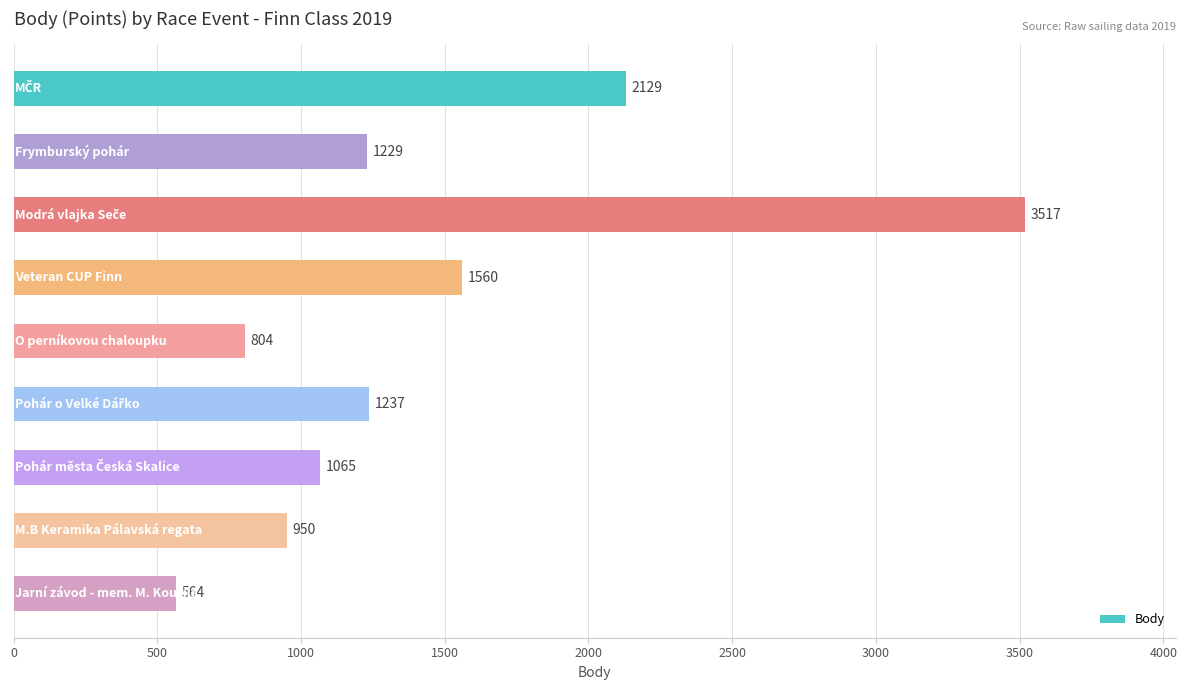

What is the sum of all values?

13055